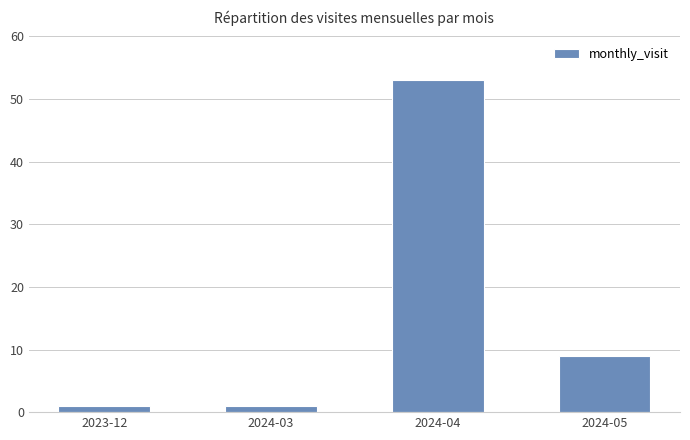

What is the change in value from 2024-04 to 2024-05?

-44